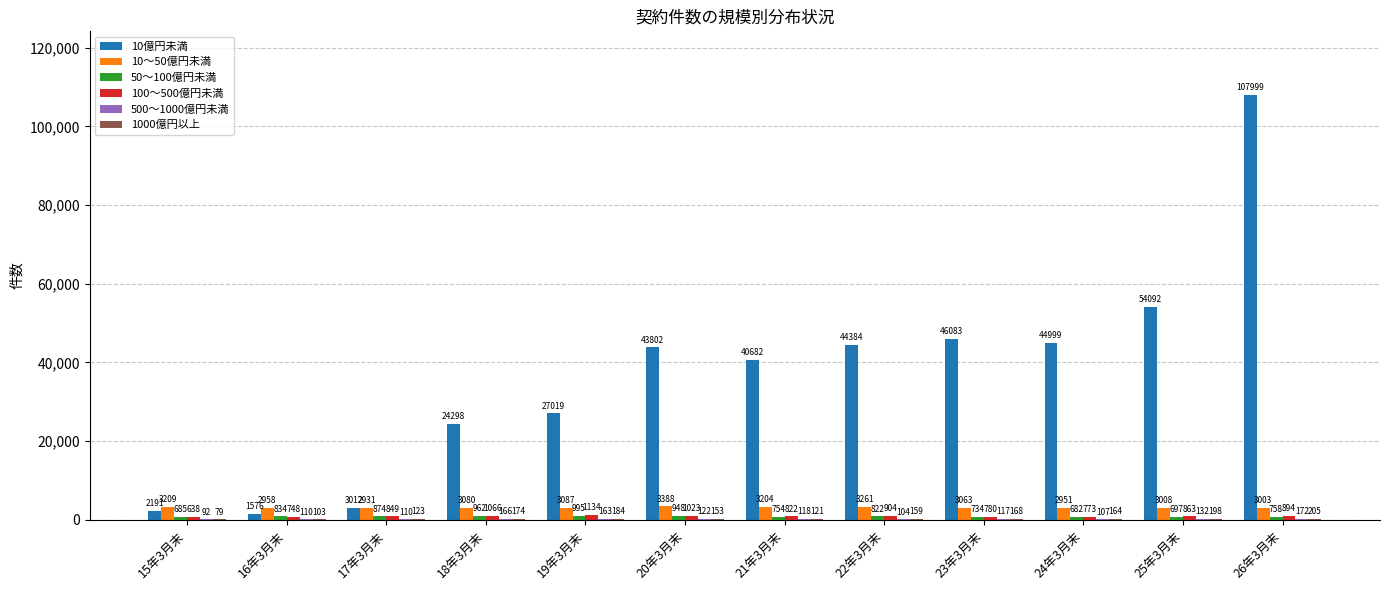

At which label is 10～50億円未満 closest to 3159?

21年3月末